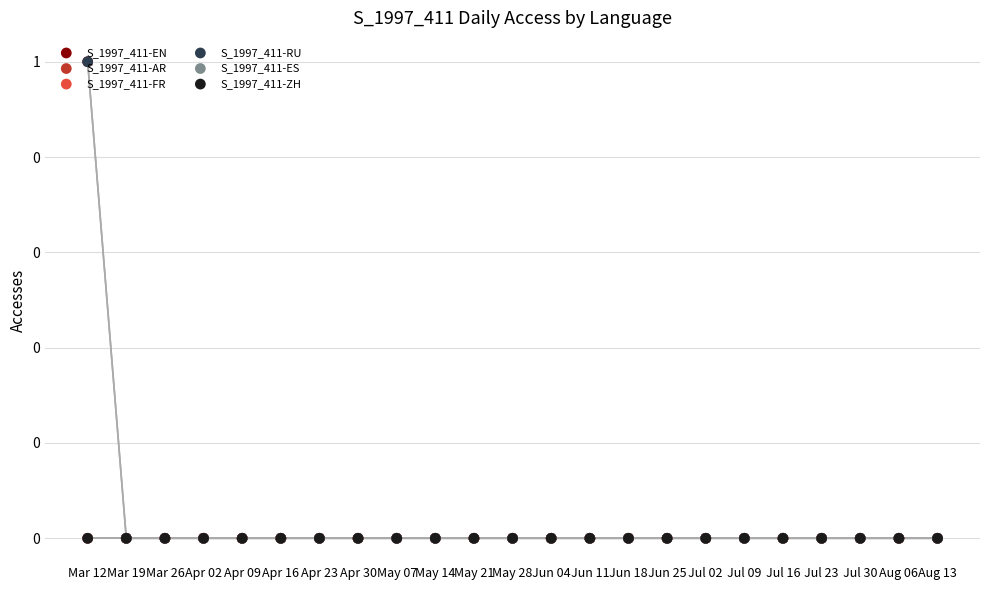

Which series reaches the minimum Y coordinate?

S_1997_411-EN